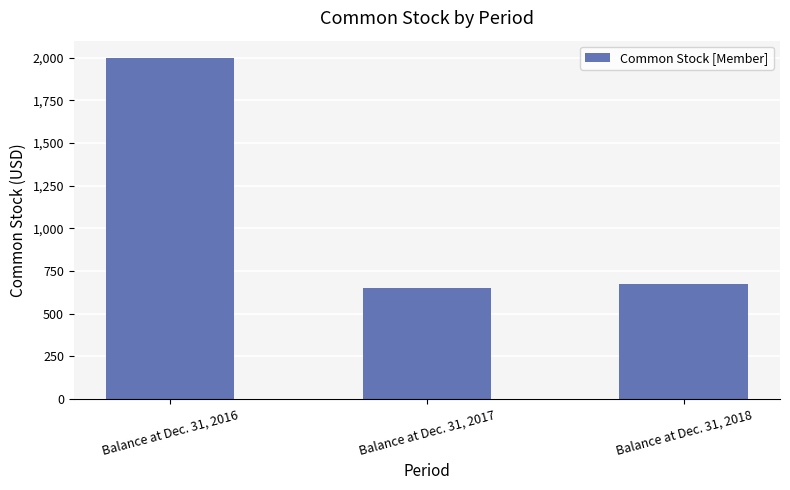

How many bars are there in total?

3